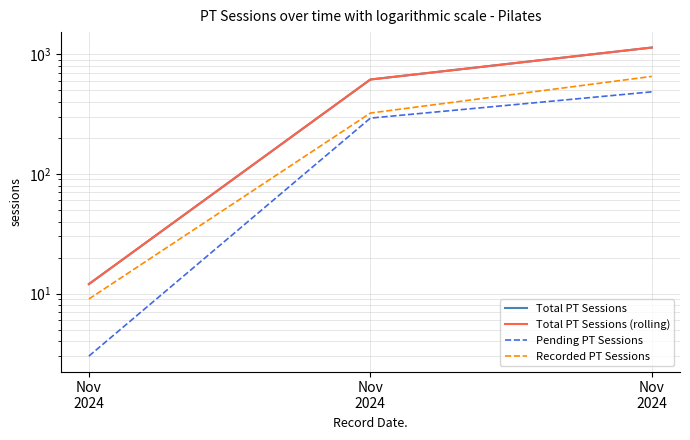

List the labels in order of Total PT Sessions value, smallest first.

Nov
2024, Nov
2024, Nov
2024